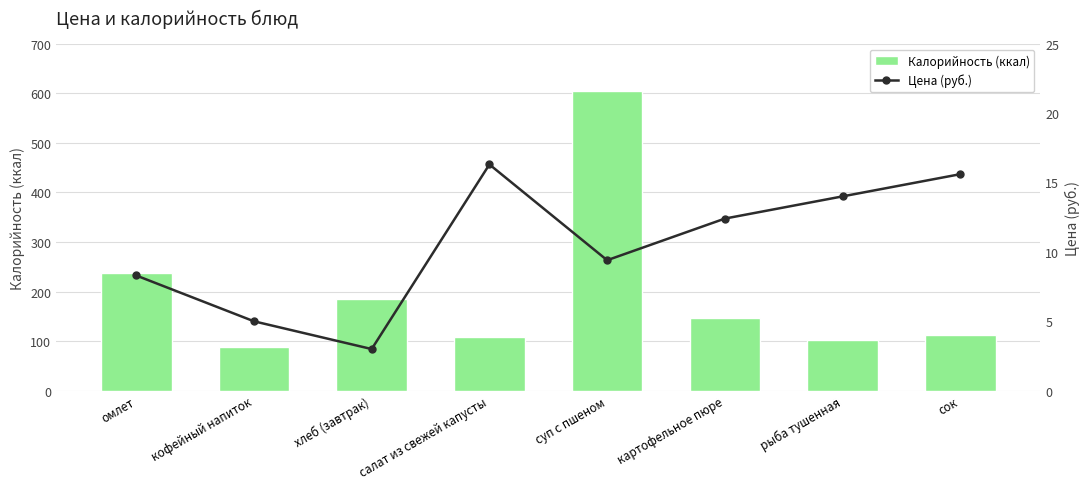

Reading left to right, list all the values displayed in this chart.

Калорийность (ккал): 237.0	87.2	184.8	108.7	603.7	145.8	103.0	112.0
Цена (руб.): 8.3	5.0	3.0	16.3	9.4	12.4	14.0	15.6